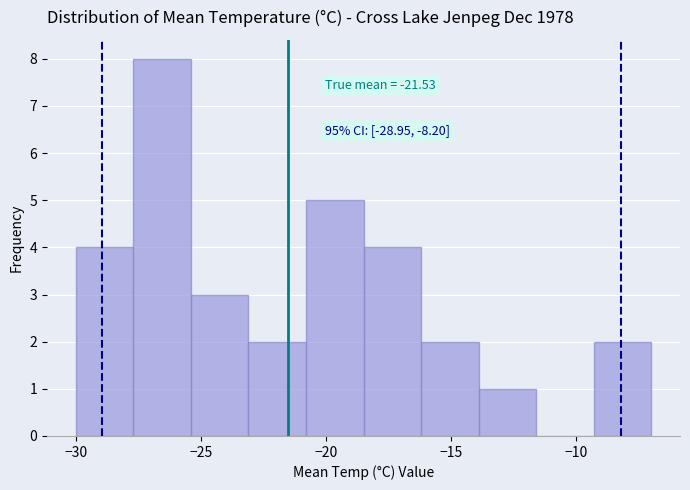

Which range on the x-axis has the tallest bar?

-27.7 to -25.4